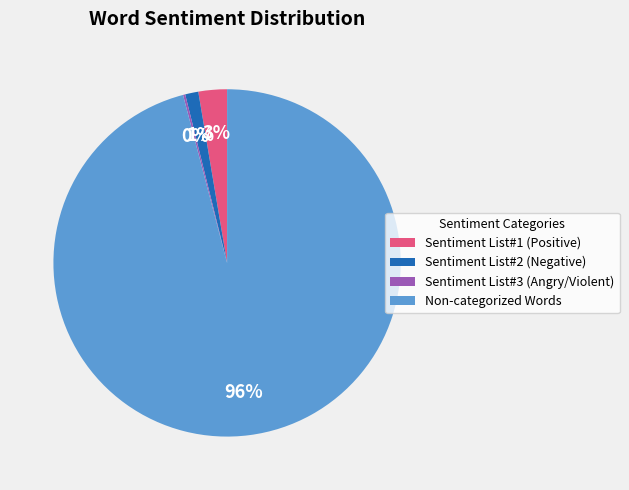

To the nearest percent, what percentage of the pie is Non-categorized Words?

96%